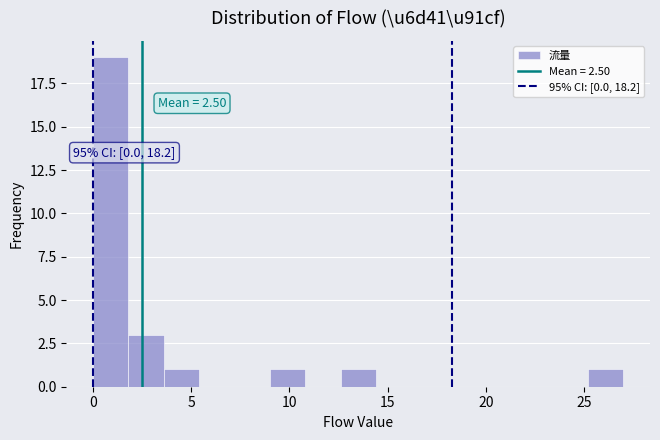

Around what value on the x-axis is the tallest bar? Give the approximate position of its centre, as read against the axis.

1.0